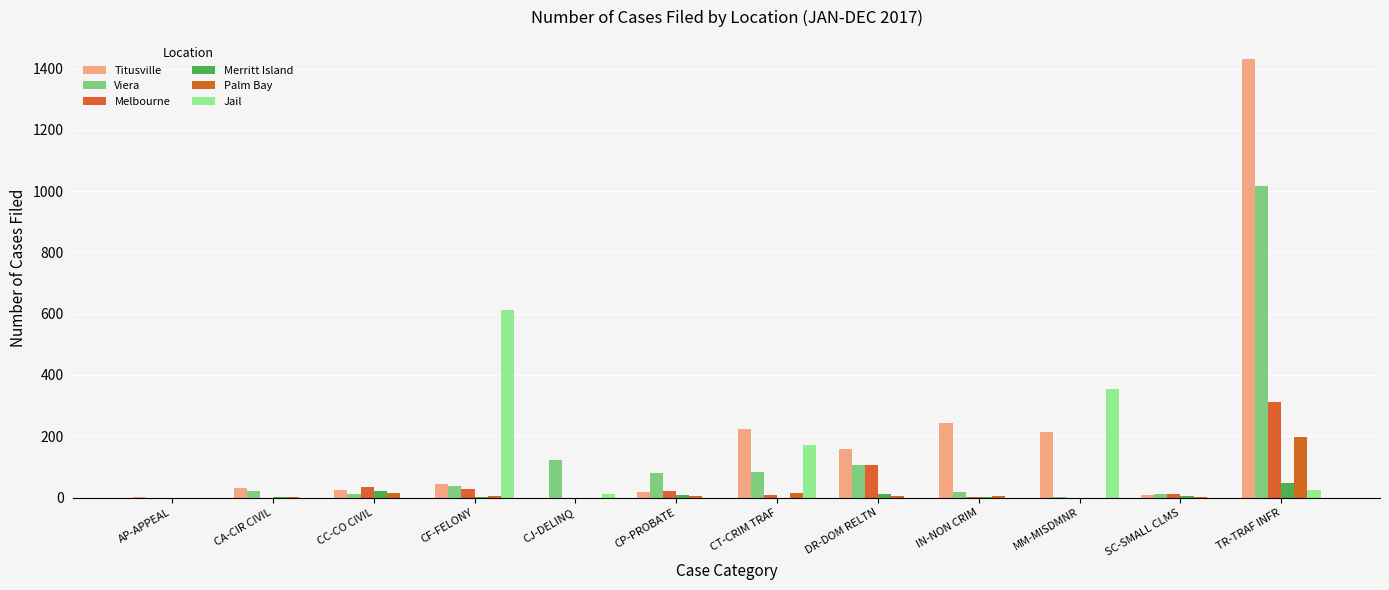

What is the sum of the Jail values at CT-CRIM TRAF and SC-SMALL CLMS?

170